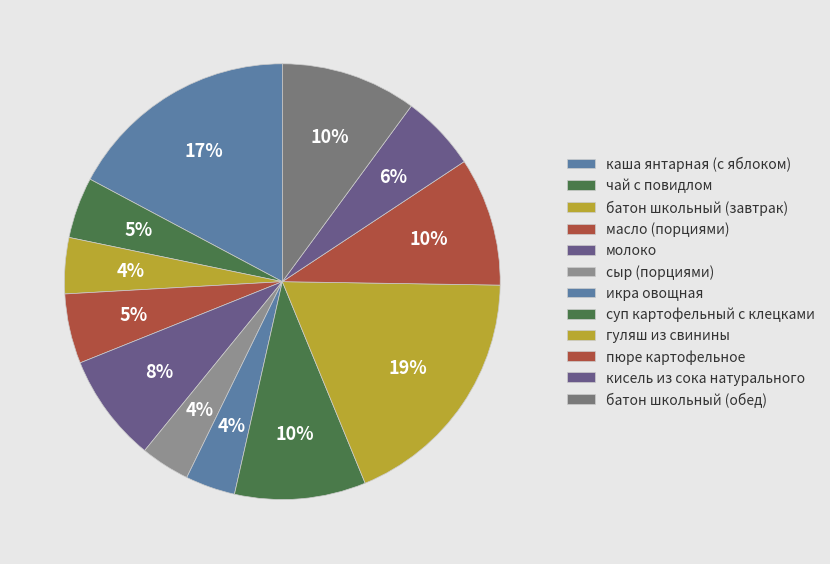

How many slices are in this pie chart?

12